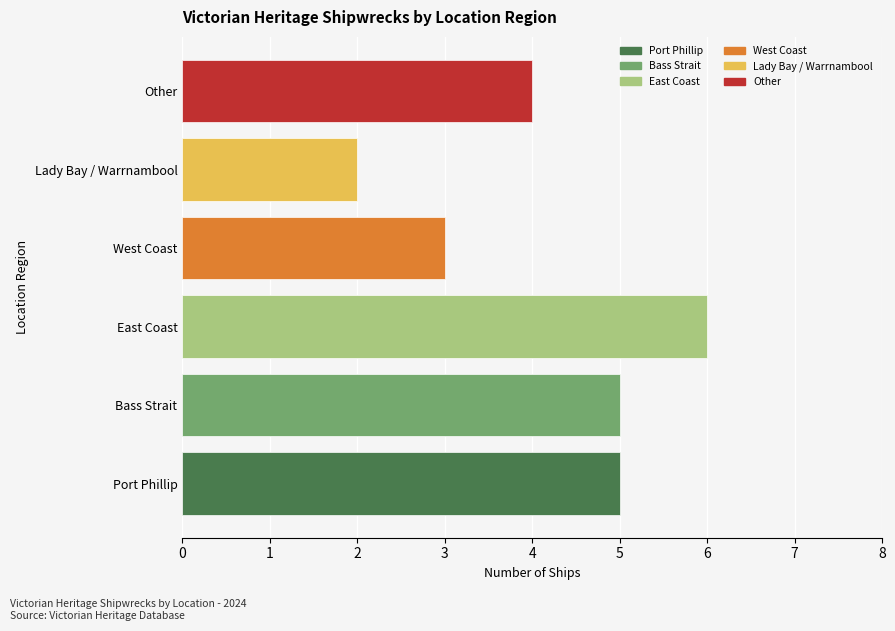

What is the difference between the second highest and minimum values?

3